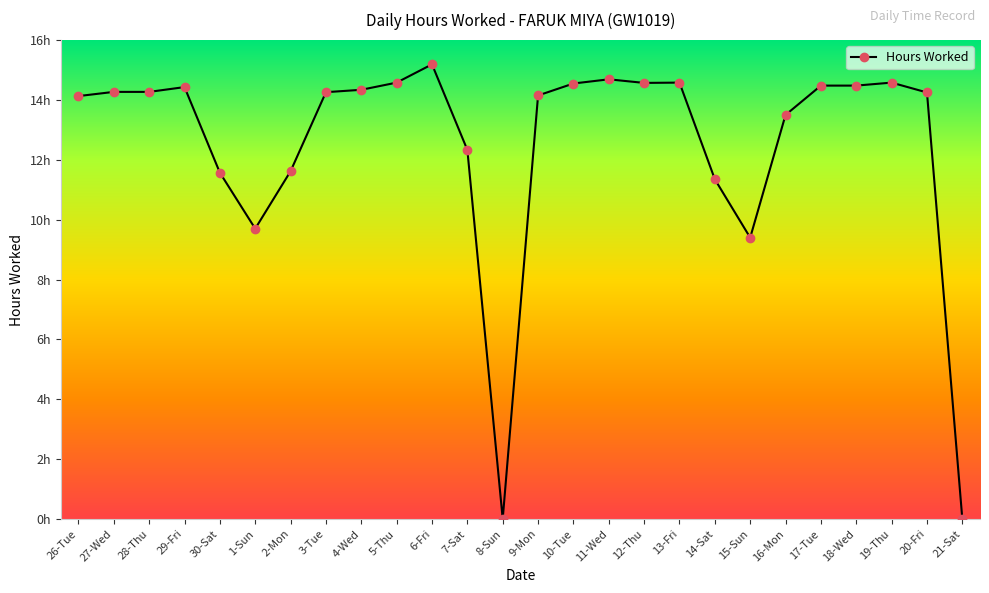

Does the chart have visible grid lines?

No